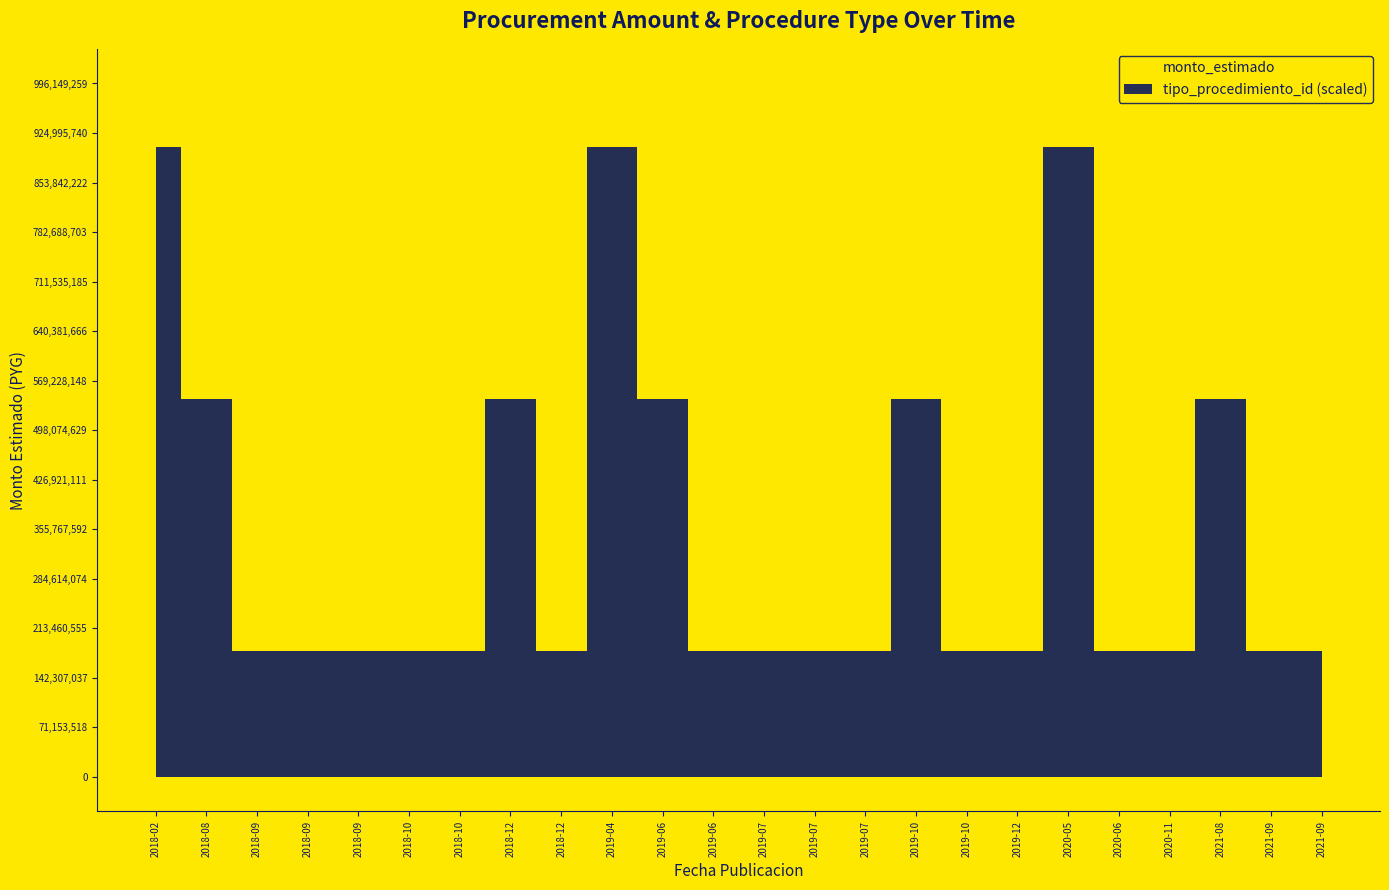

How many interior local peaks does the monto_estimado series have?

7